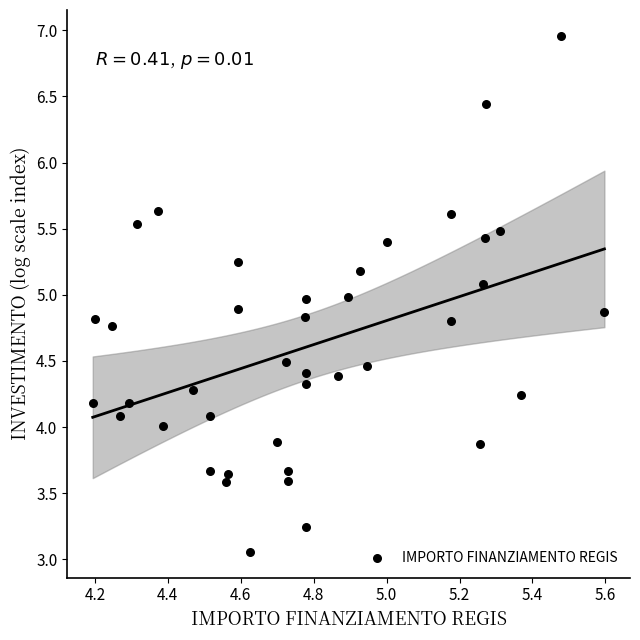

What is the range of X values (max minus min)?

1.4